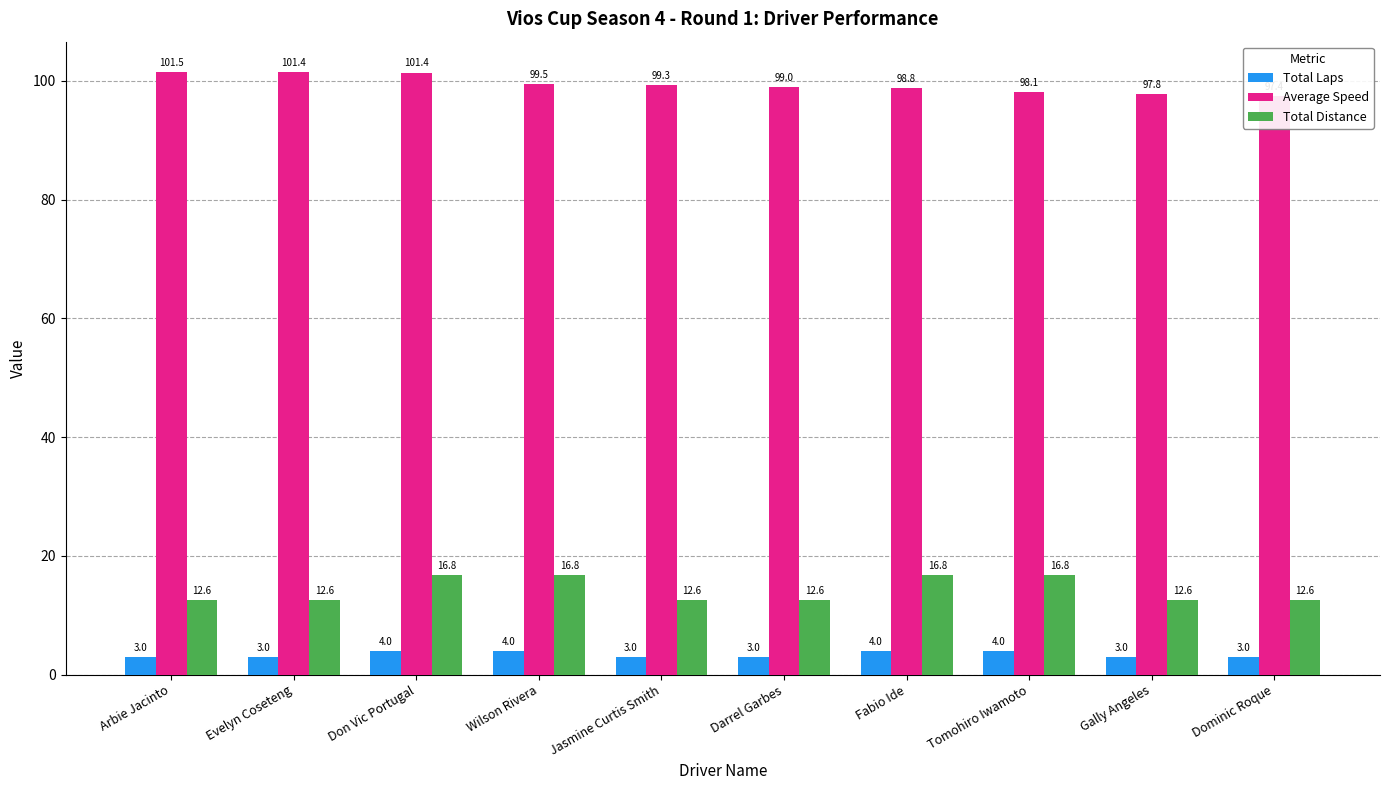

True or false: Total Distance has a value of 16.8 at Fabio Ide.

True